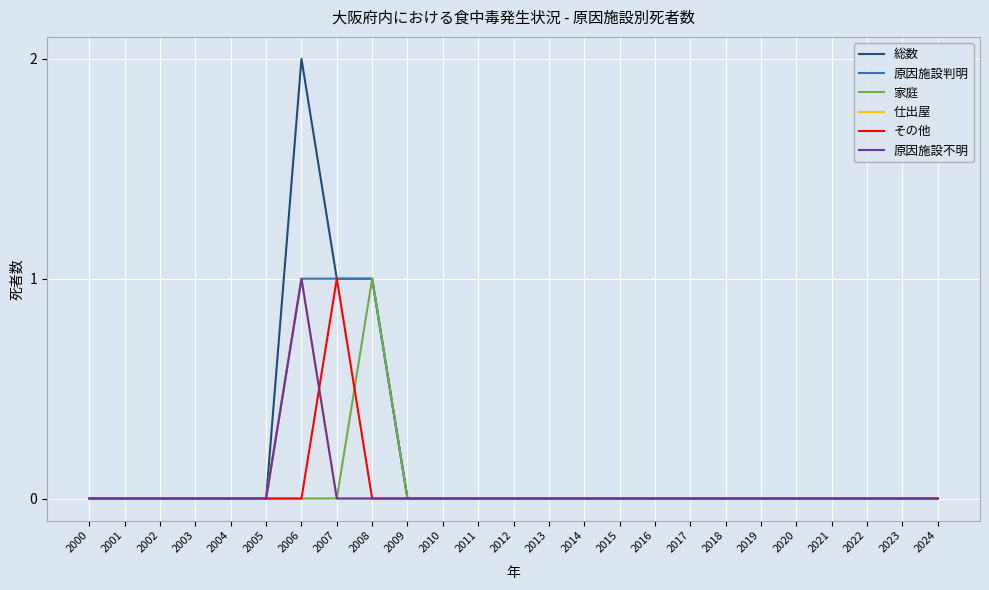

The その他 series shows 1 at 2003. True or false?

False